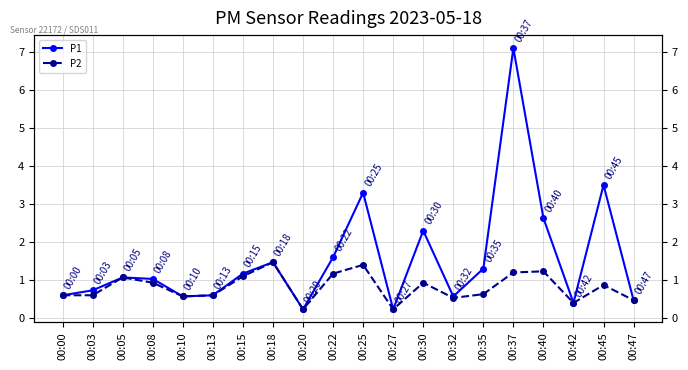

True or false: P2 and P1 intersect in this chart.

False